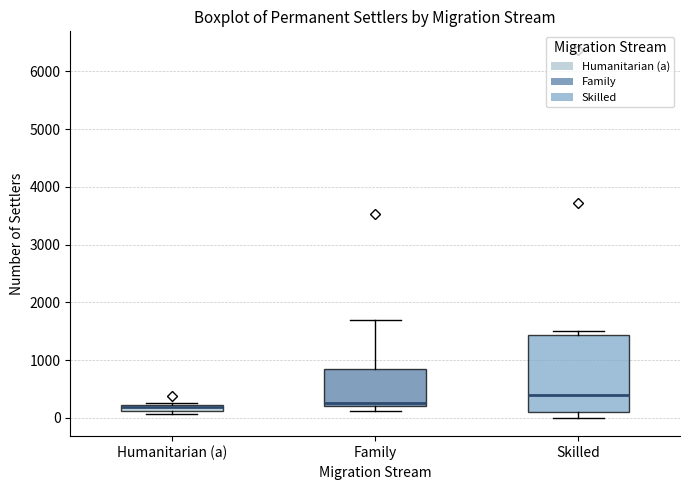

Where is the lower edge of the box for Family on the y-axis? The values are not printed on the chart, so give them approximately, as read against the axis.

200